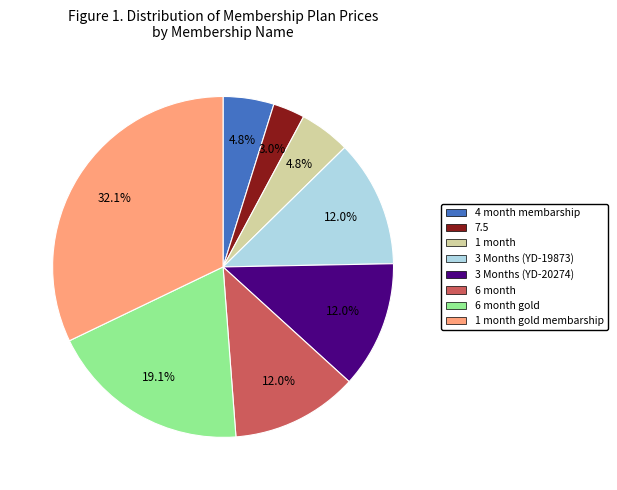

How many segments does this pie chart have?

8